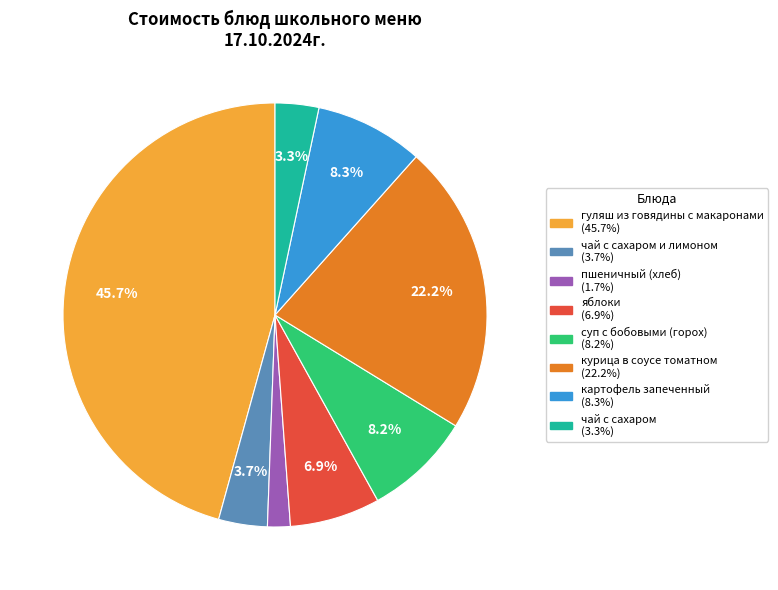

Does any single category account for the majority?

No